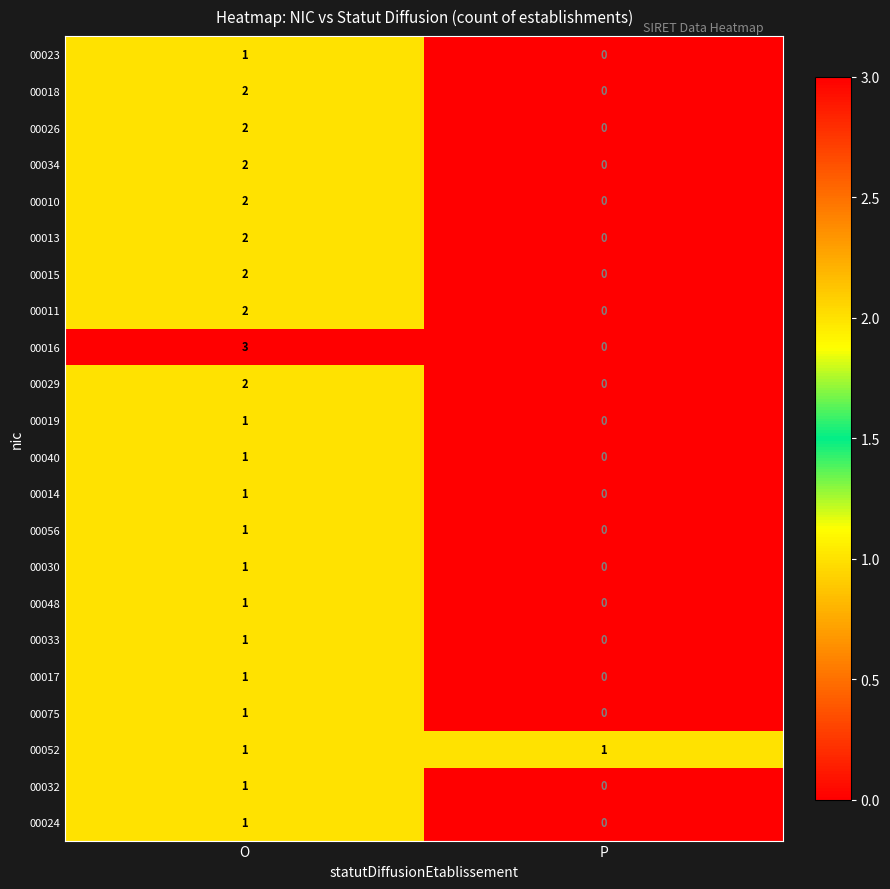

True or false: 00029 has a value of 3 at O.

False